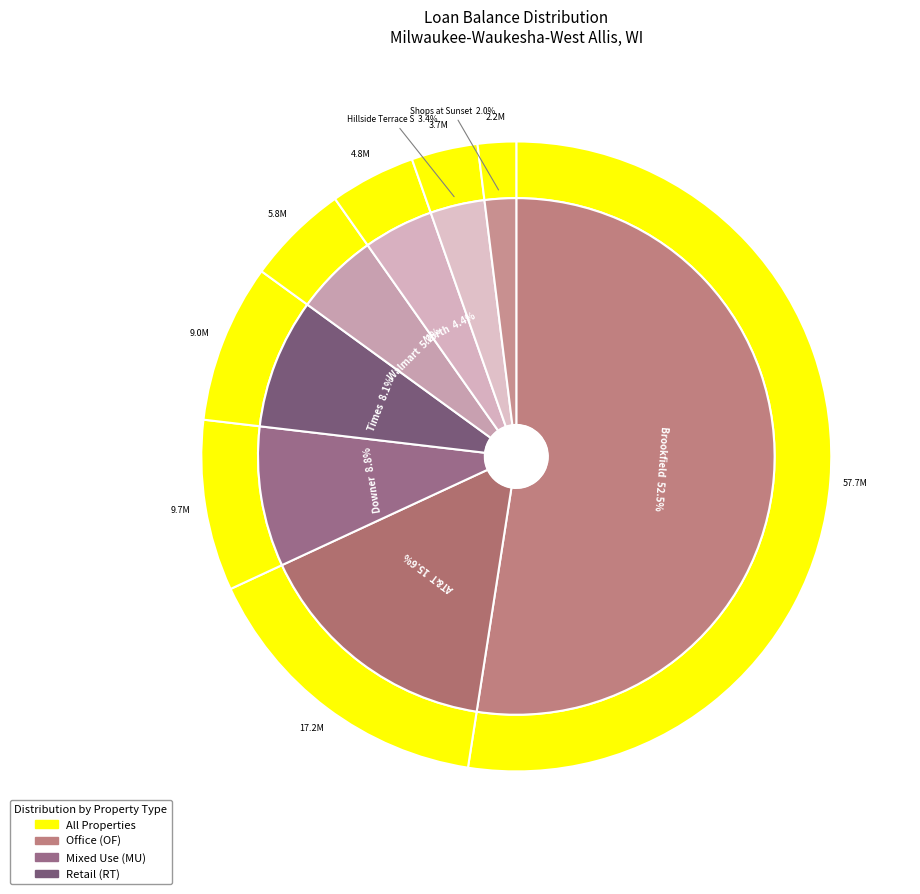

The Brookfield Lakes Corporate Center slice represents 45% of the pie. True or false?

False